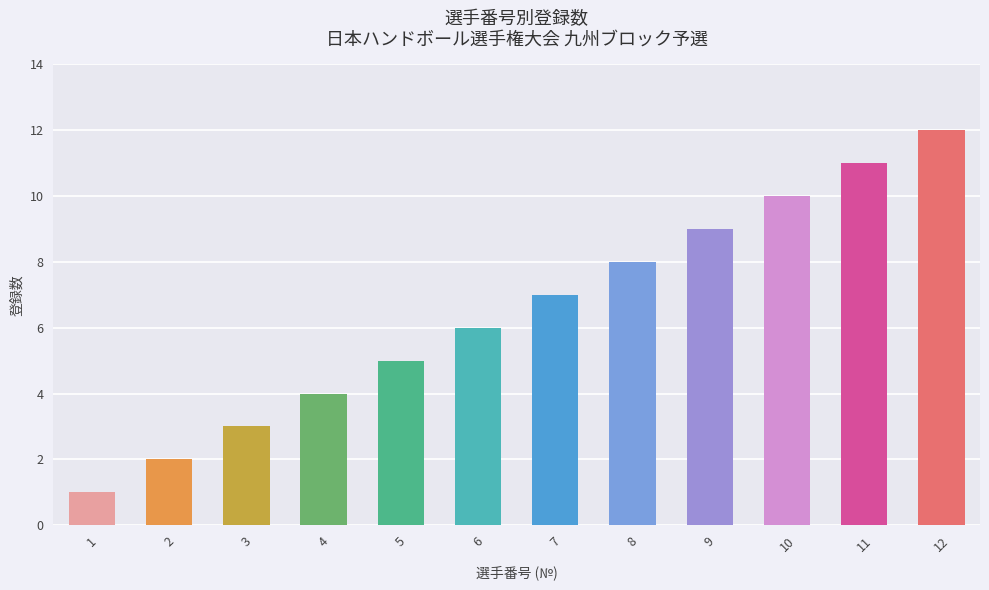

Between 12 and 7, which is larger?

12